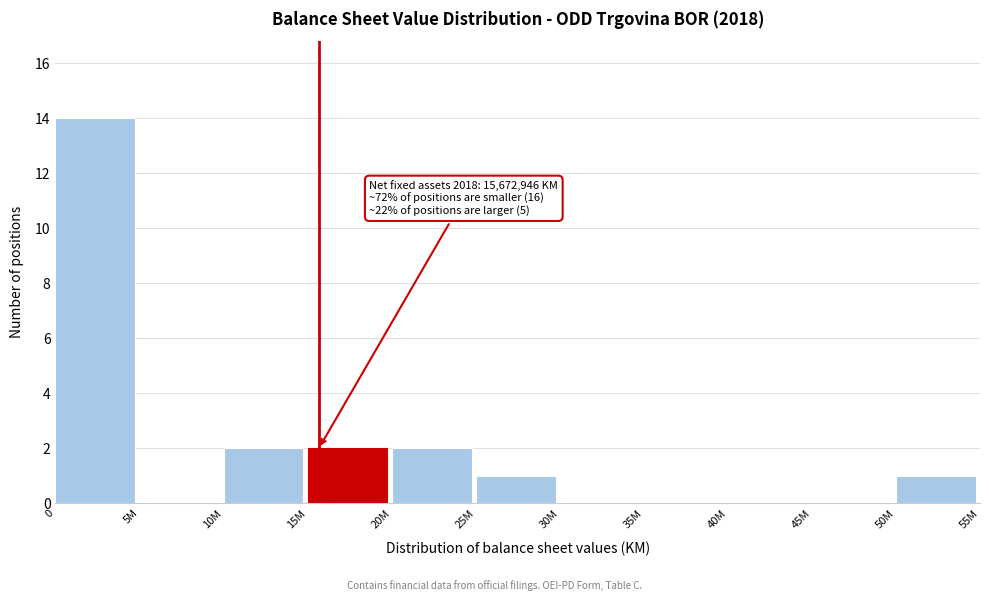

Reading left to right, transcribe all the data shown in this chart.

0=14	5M=0	10M=2	15M=2	20M=2	25M=1	30M=0	35M=0	40M=0	45M=0	50M=1